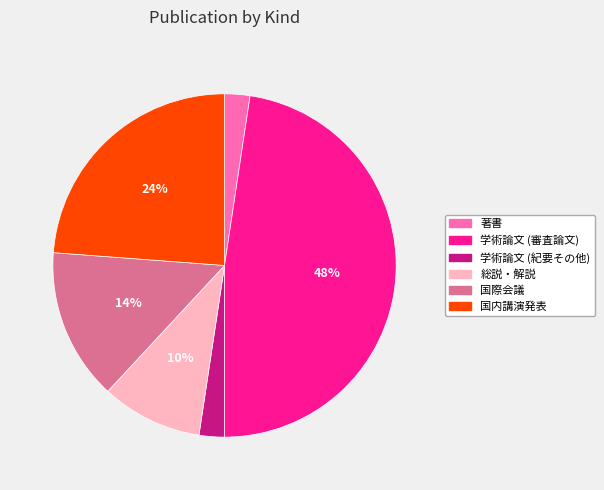

To the nearest percent, what portion does 著書 represent?

2%